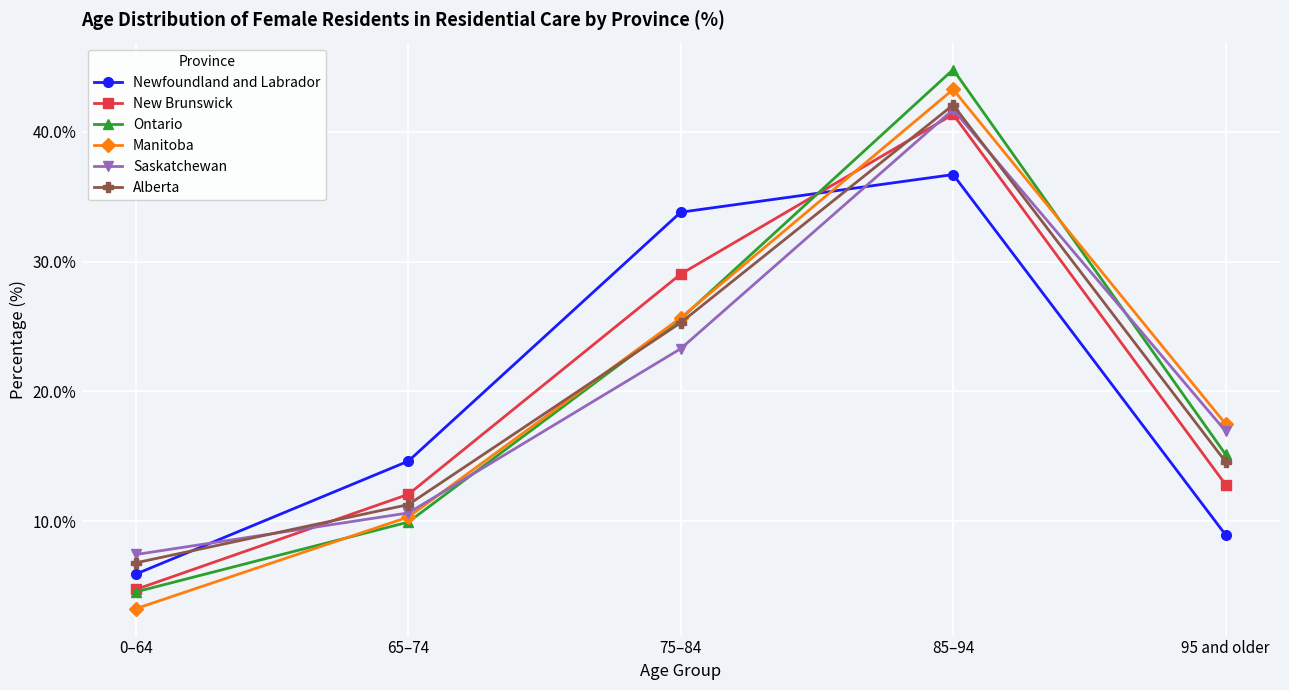

The Saskatchewan series shows 21.3 at 85–94. True or false?

False